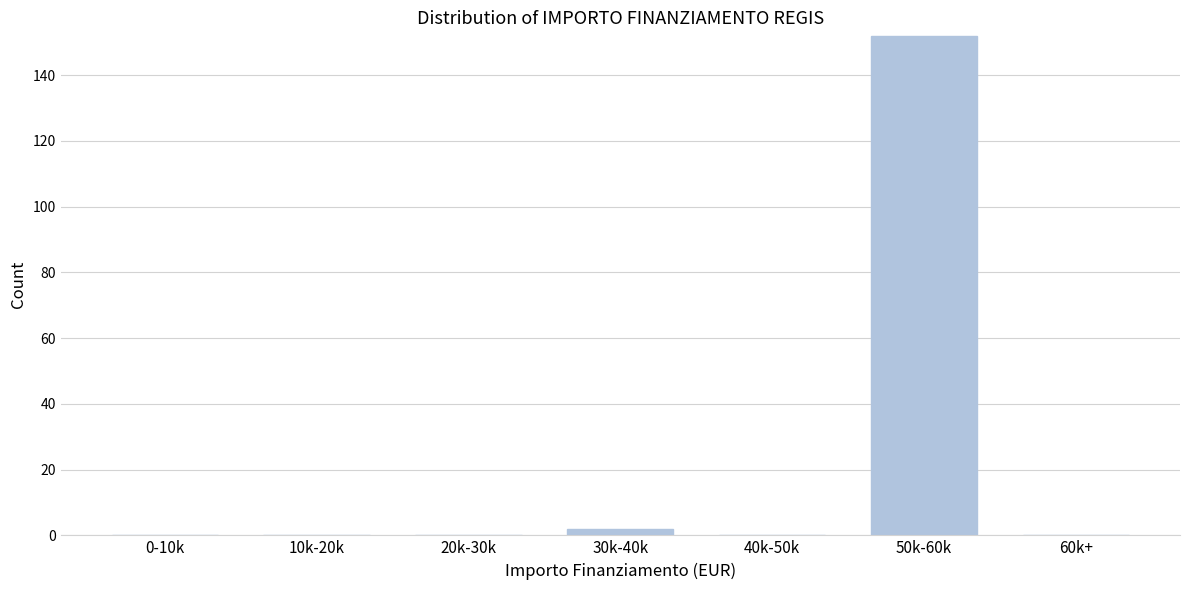

Reading left to right, what are all the values shown in this chart?

0-10k=0	10k-20k=0	20k-30k=0	30k-40k=2	40k-50k=0	50k-60k=152	60k+=0